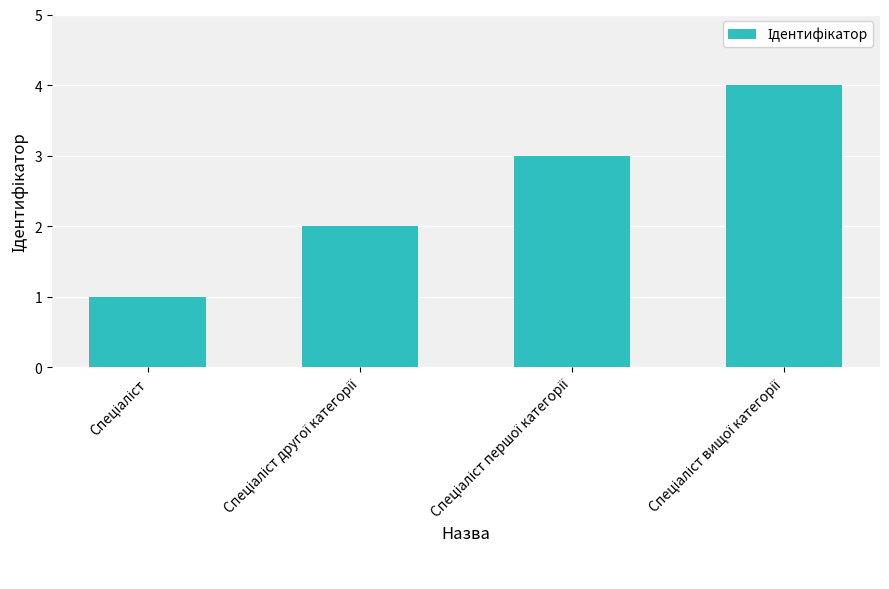

What is the difference between the maximum and minimum values?

3